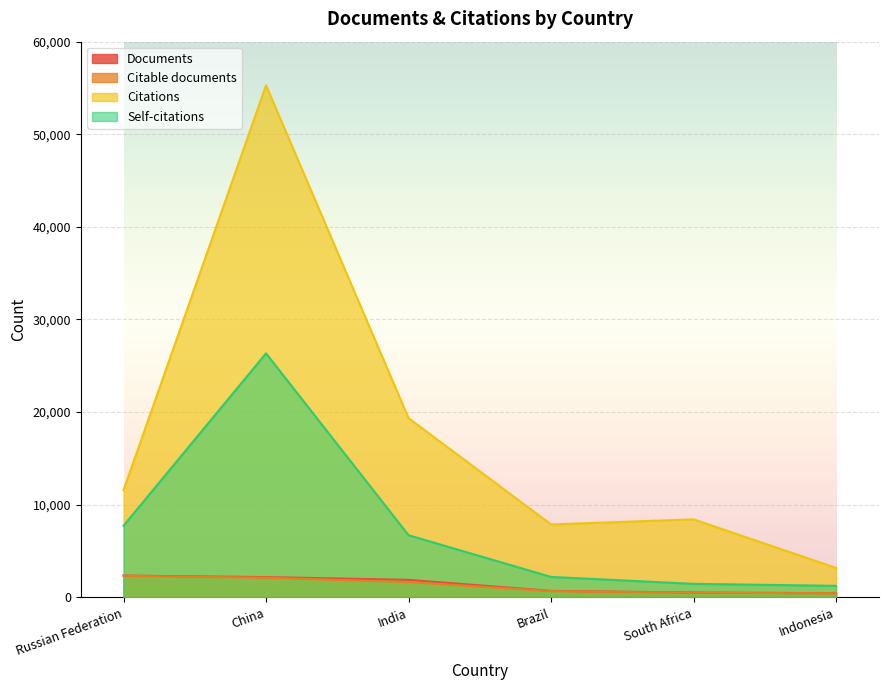

How many interior local peaks does the Self-citations series have?

1